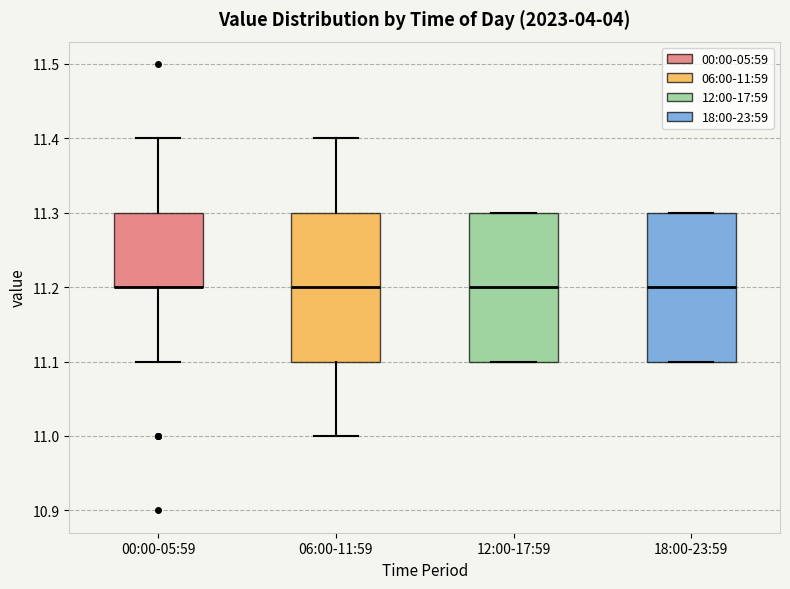

Reading left to right, read every box against the y-axis: the position of its median line, the range the box covers, and the ends of its whiskers. The values are not printed on the chart, so give them approximately, as read against the axis.

00:00-05:59: median 11.2 (drawn on the box's lower edge), box 11.2 to 11.3, whiskers 11.1 to 11.4
06:00-11:59: median 11.2, box 11.1 to 11.3, whiskers 11.0 to 11.4
12:00-17:59: median 11.2, box 11.1 to 11.3, whiskers 11.1 to 11.3
18:00-23:59: median 11.2, box 11.1 to 11.3, whiskers 11.1 to 11.3